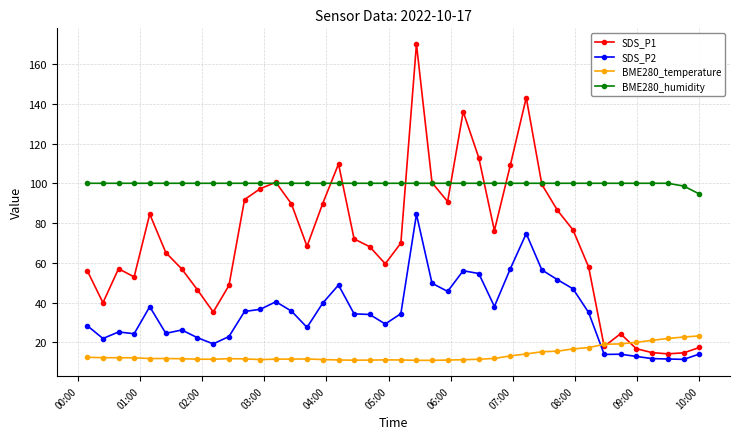

What is the difference between the maximum and minimum values in the BME280_temperature series?

12.3